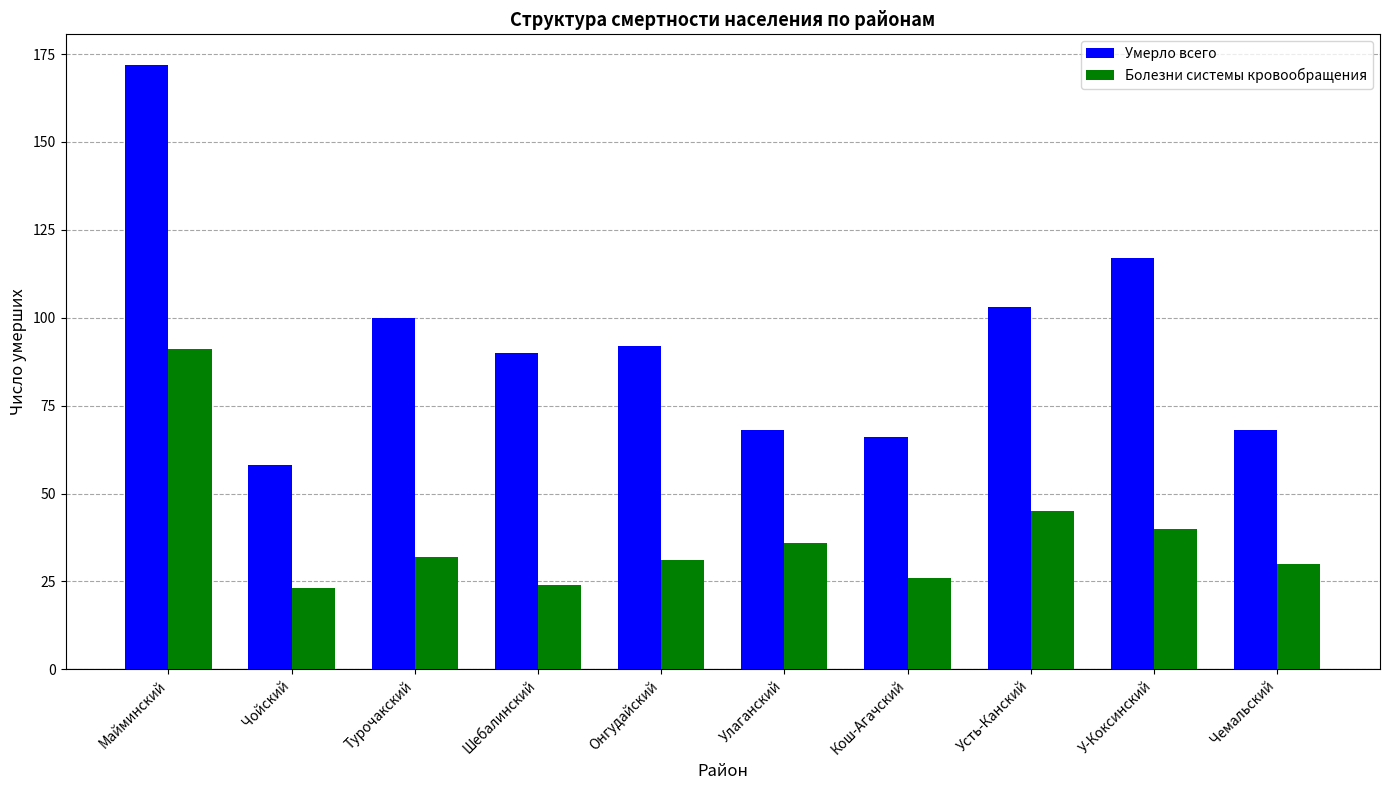

Are the bars grouped side by side (vs. stacked)?

Yes